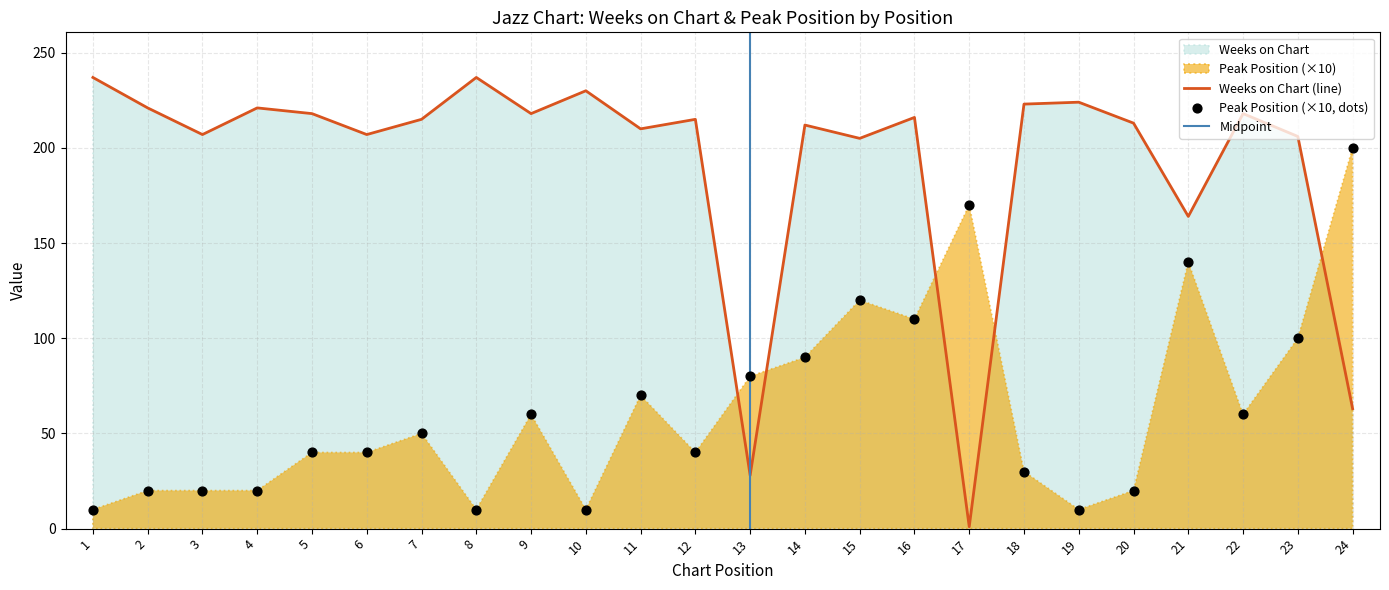

Which series has the largest Y range (max minus min)?

Weeks on Chart